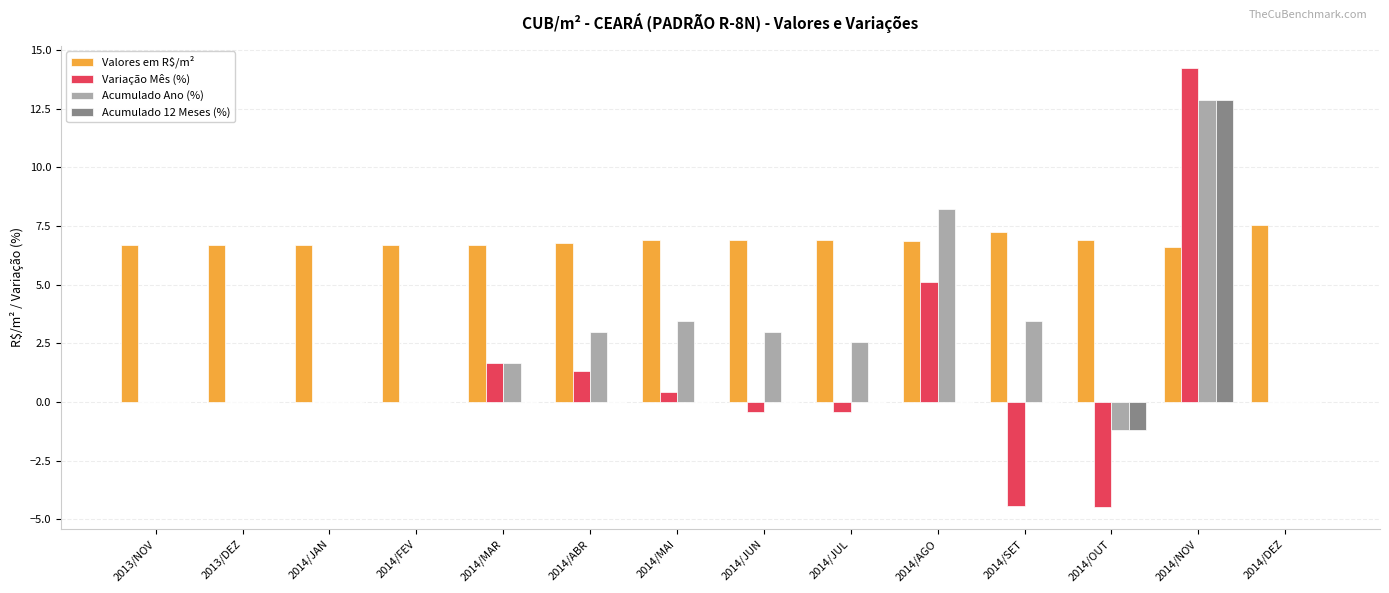

What is the greatest value displayed?

14.2